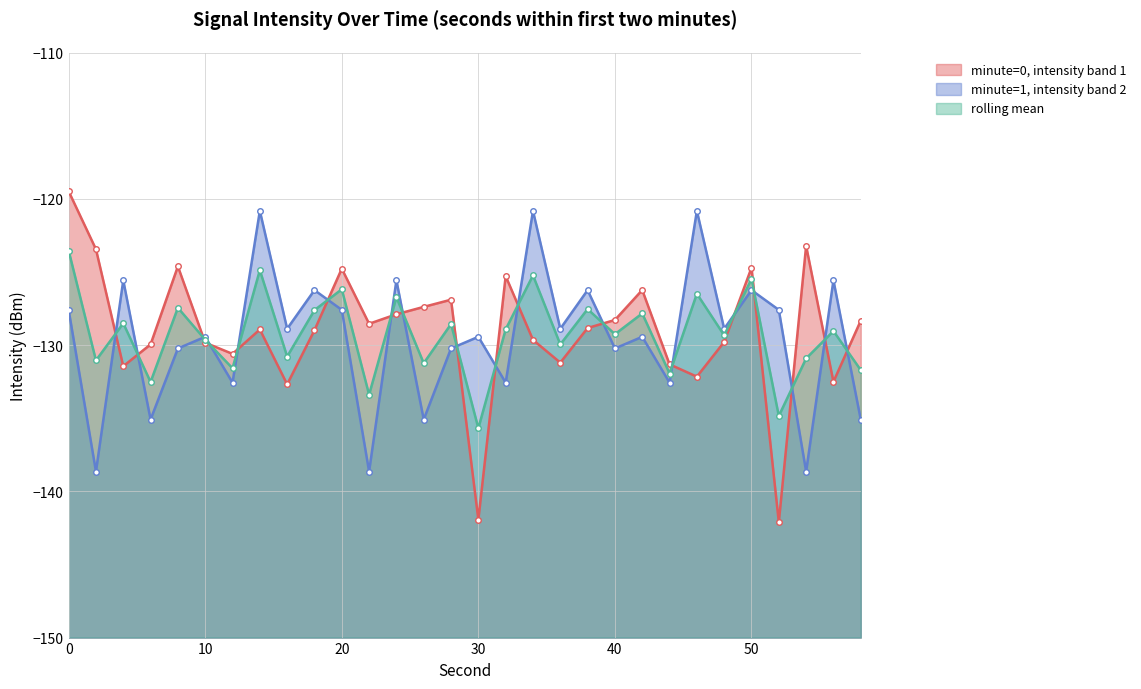

Rank the series by their average value, from highest to lowest.

minute=0, intensity band 1, rolling mean, minute=1, intensity band 2